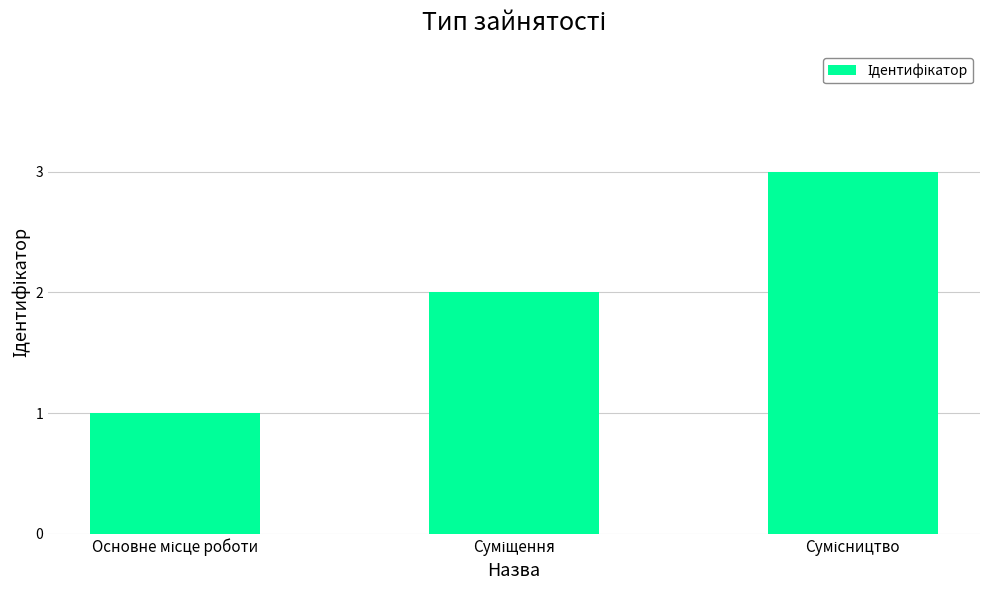

What is the sum of all values?

6